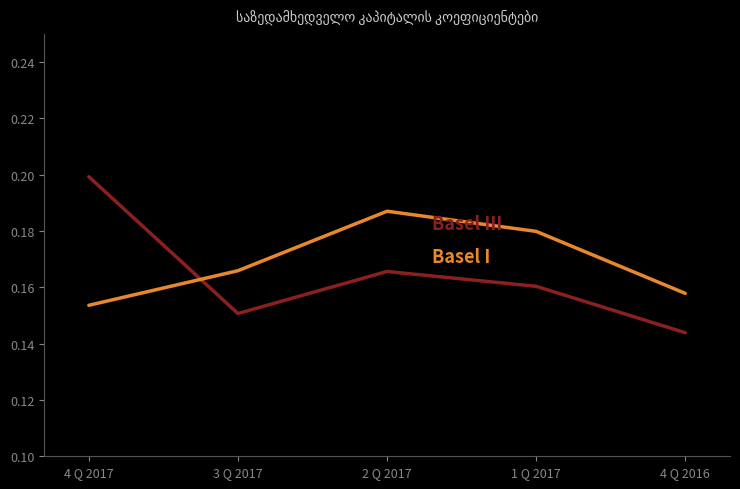

Which category has the highest value across all series?

4 Q 2017